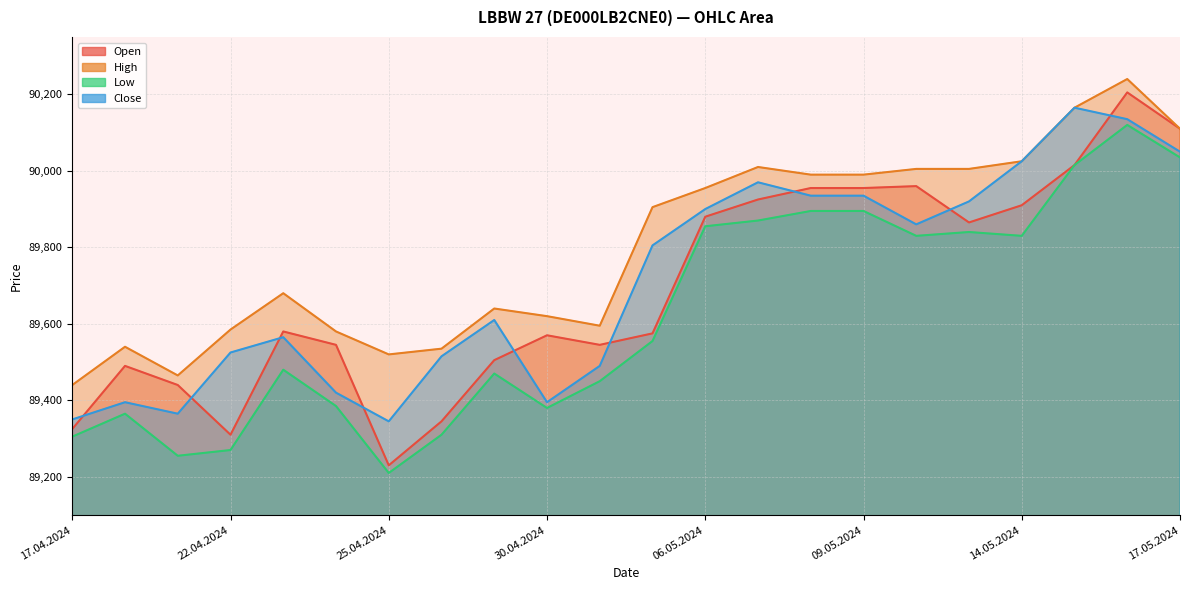

The Open series shows 90110 at 17.05.2024. True or false?

True